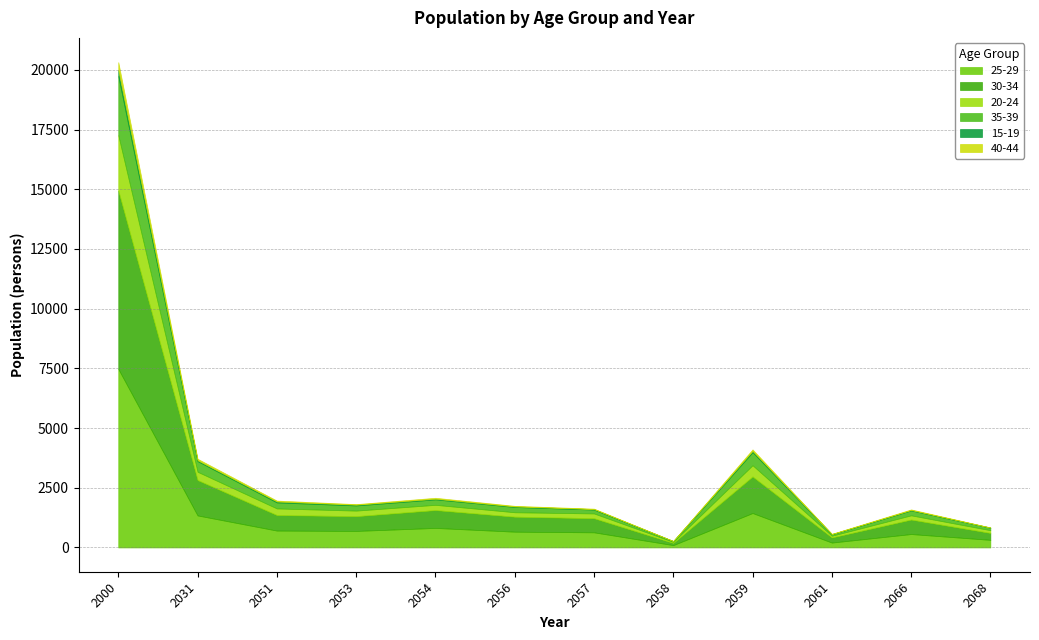

What is the spread (max minus min) of values at 2054?

792